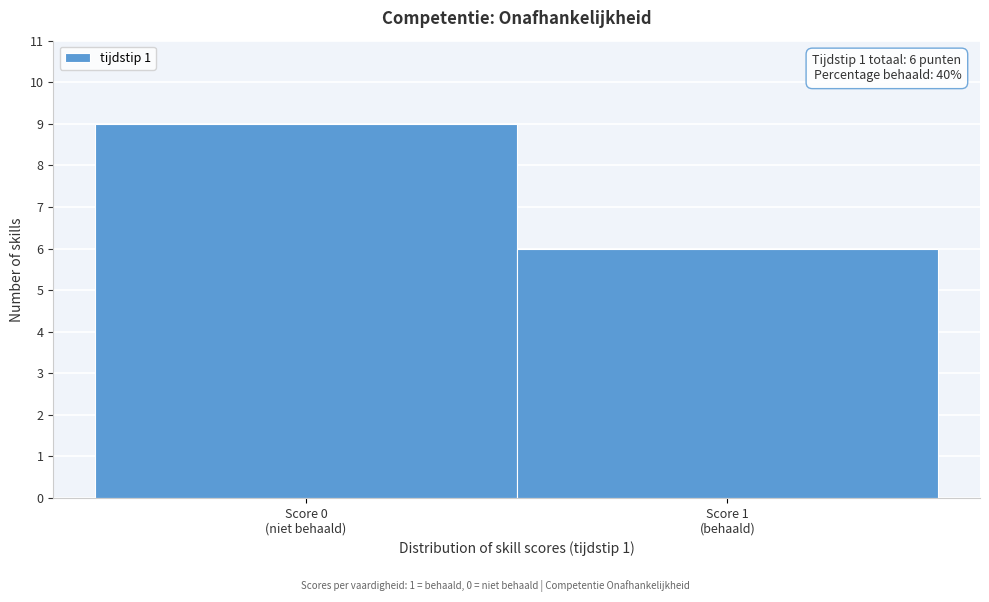

Reading left to right, what are all the values shown in this chart?

9	6